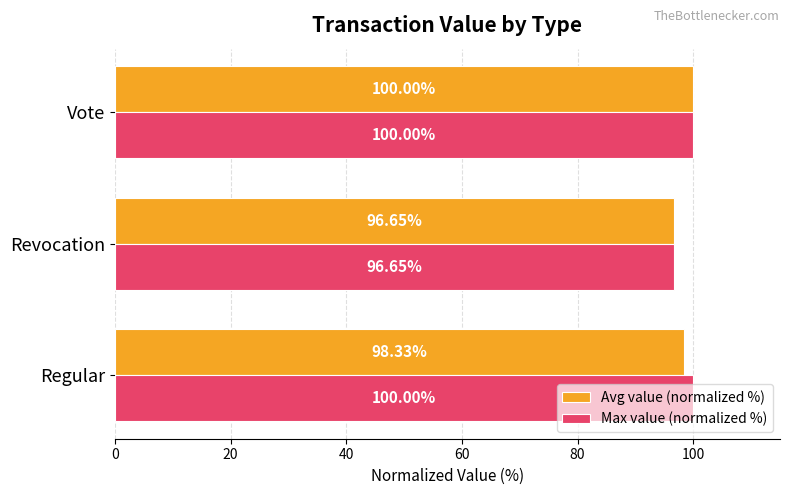

What is the maximum value shown in the chart?

100.0